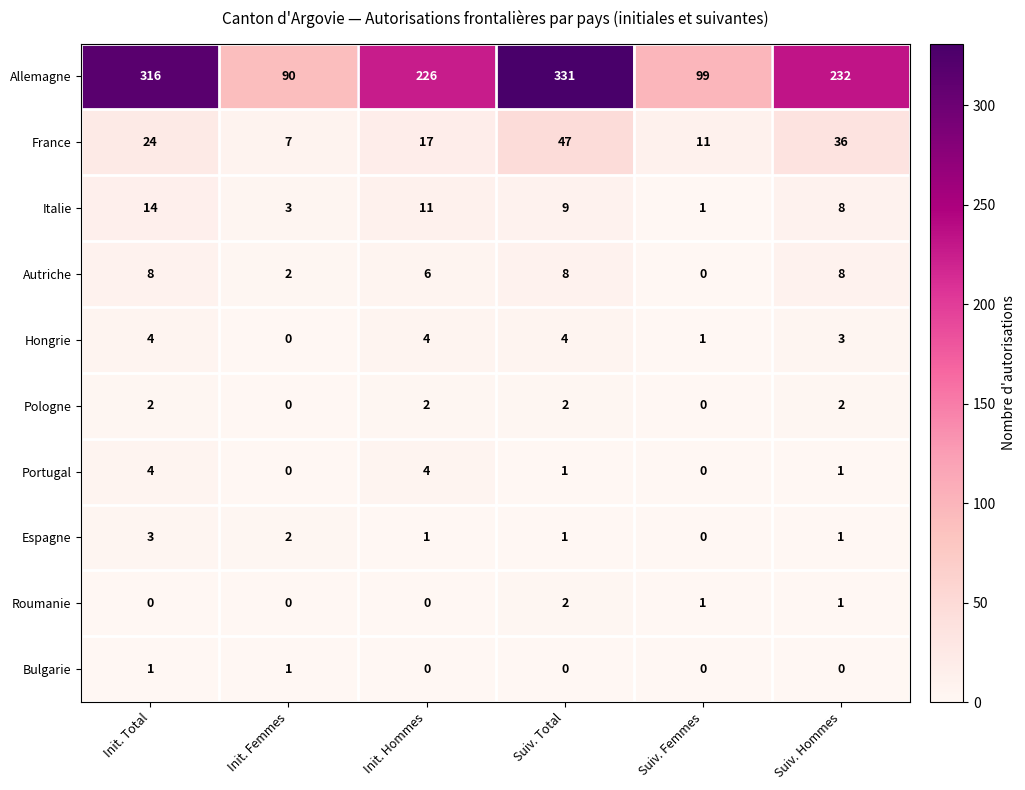

What is the average value of the Hongrie series?

3